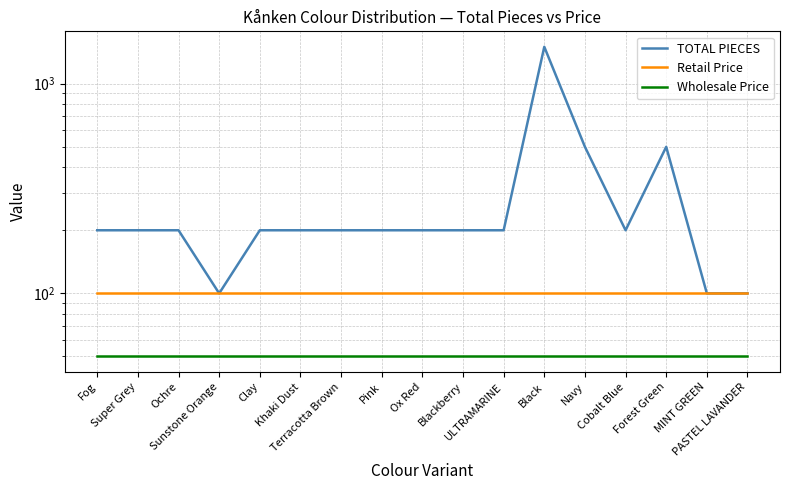

Does the chart have visible grid lines?

Yes